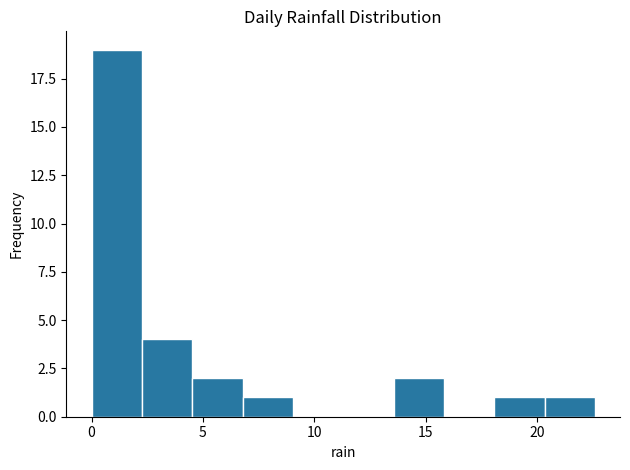

Over which range of the x-axis is the bar tallest?

0.0 to 2.5